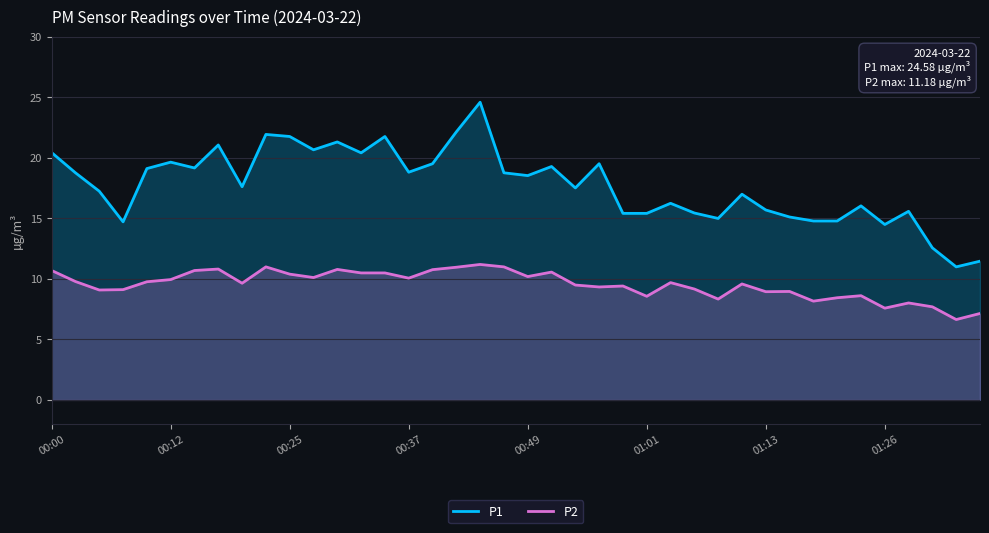

What is the highest value of the P1 series?

24.6